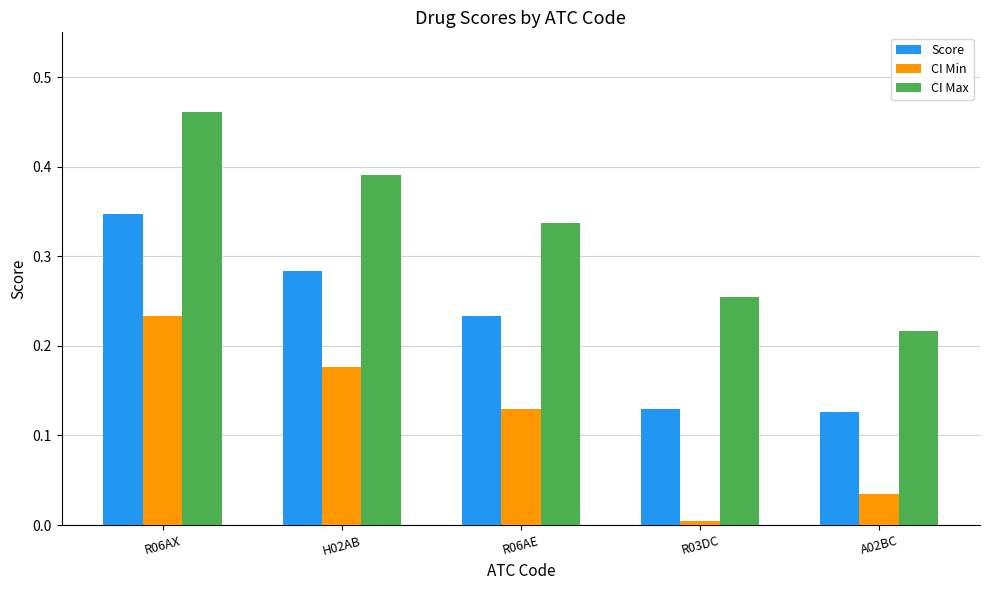

What is the sum of the CI Max values at R06AX and R06AE?

0.8